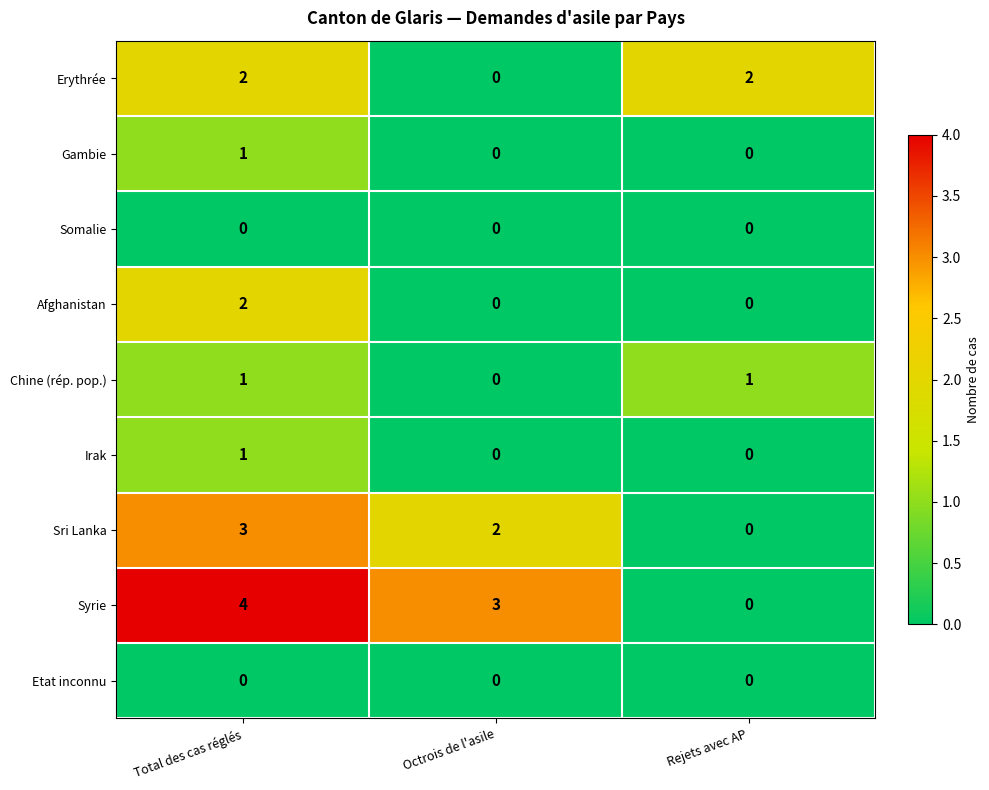

The Etat inconnu series shows 0 at Total des cas réglés. True or false?

True